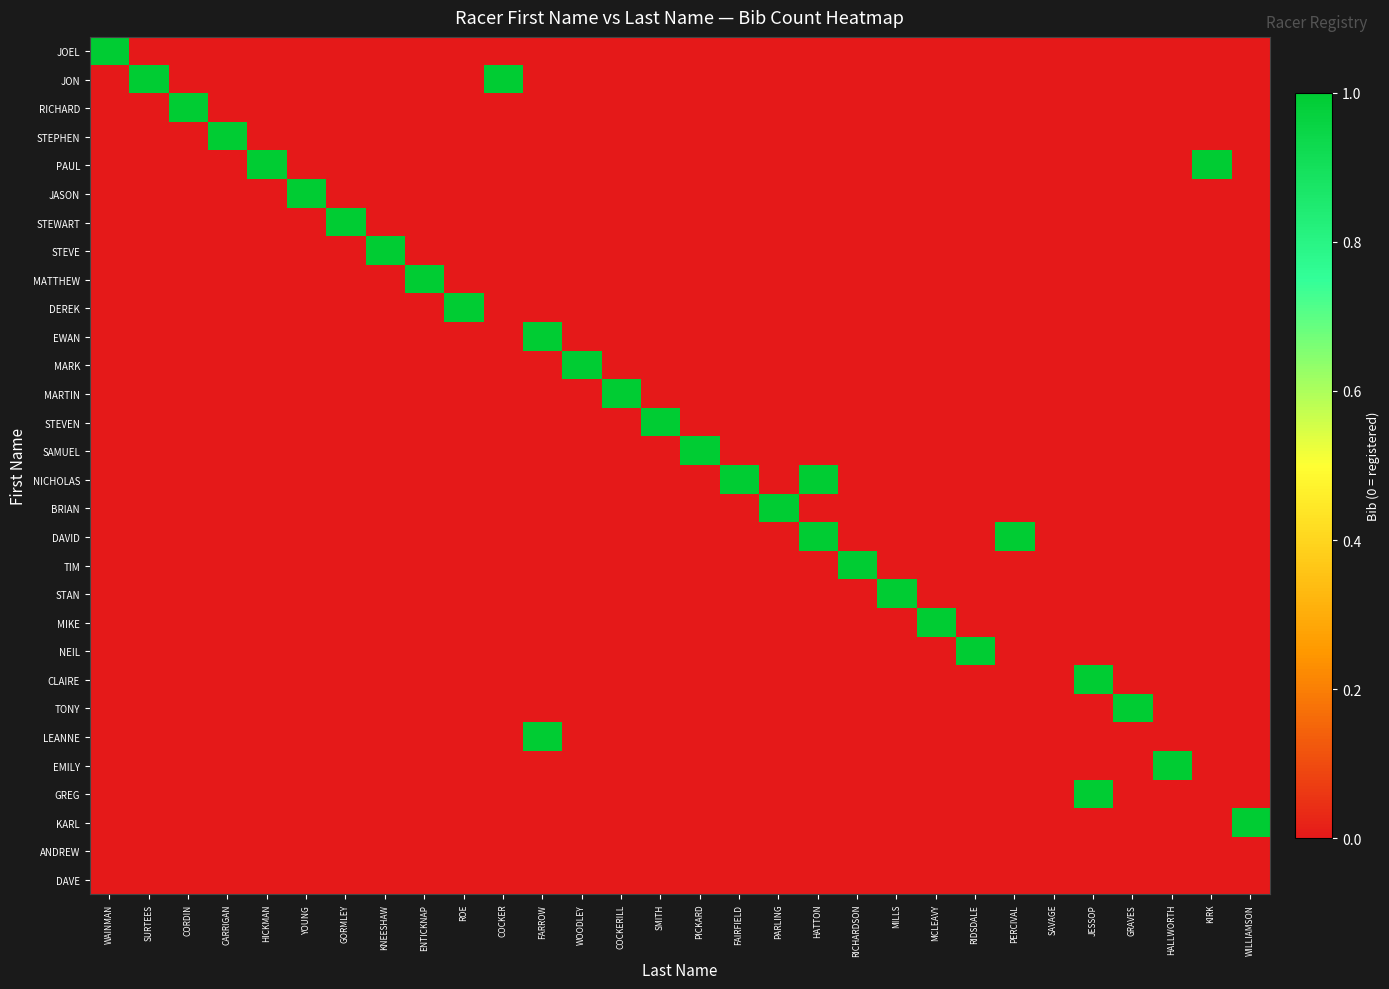

Which series has the largest range (max minus min)?

JOEL